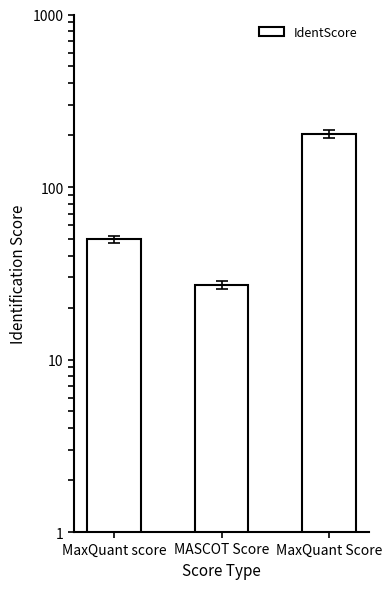

Reading right to left, extract all data points from this chart.

MaxQuant Score=202.6	MASCOT Score=27.0	MaxQuant score=49.7